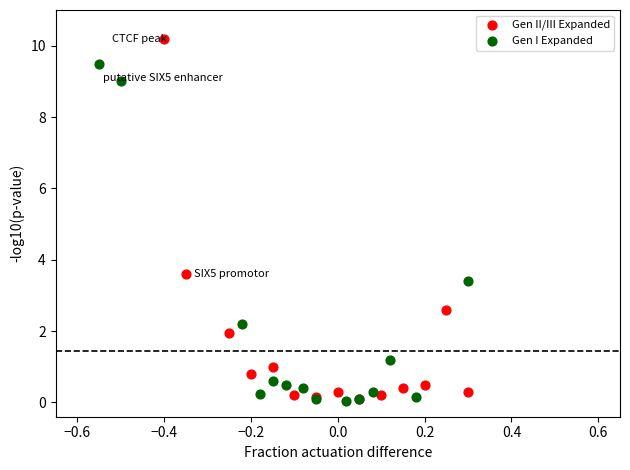

Which series has the widest spread of Y values?

Gen II/III Expanded